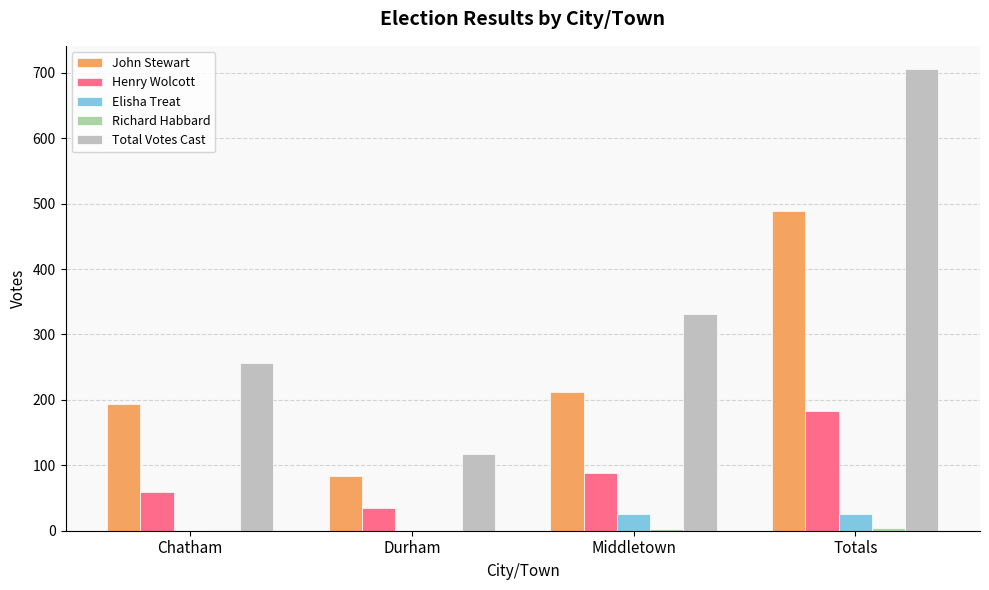

Between Durham and Totals, which series saw the biggest shift?

Total Votes Cast